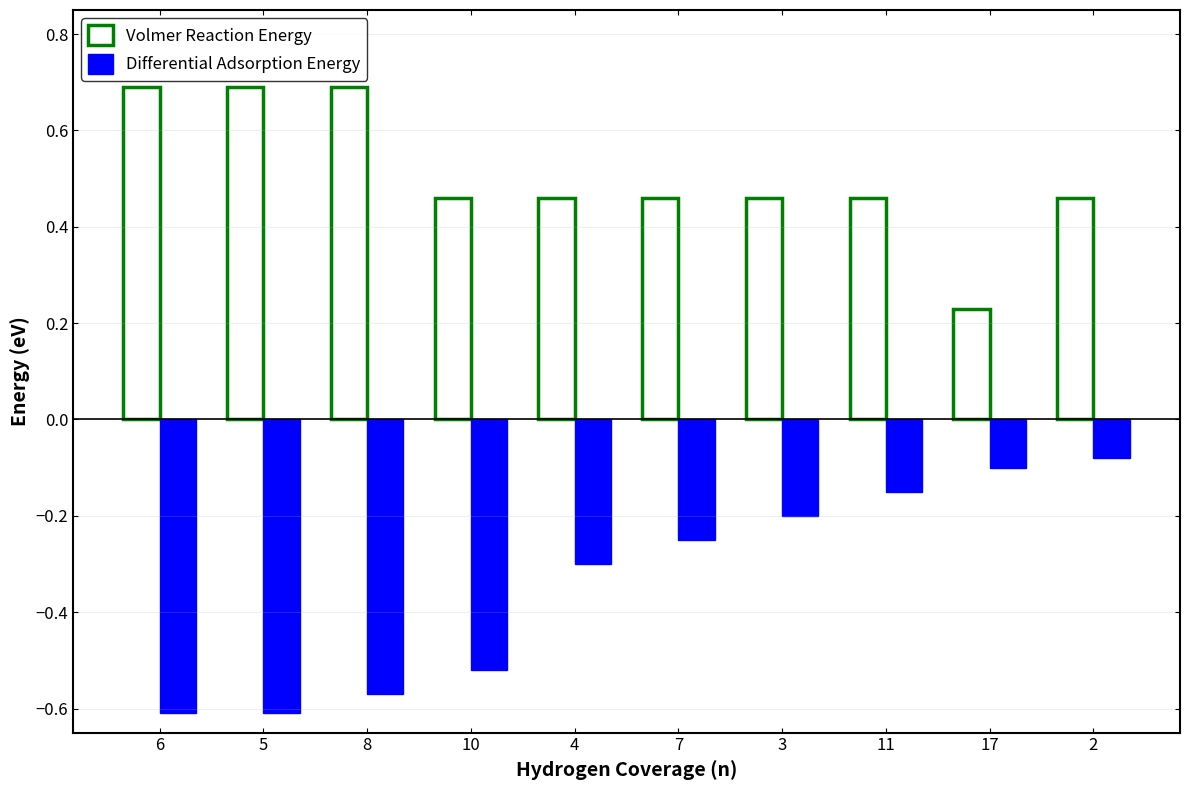

What are all the series names shown in the legend?

Volmer Reaction Energy, Differential Adsorption Energy